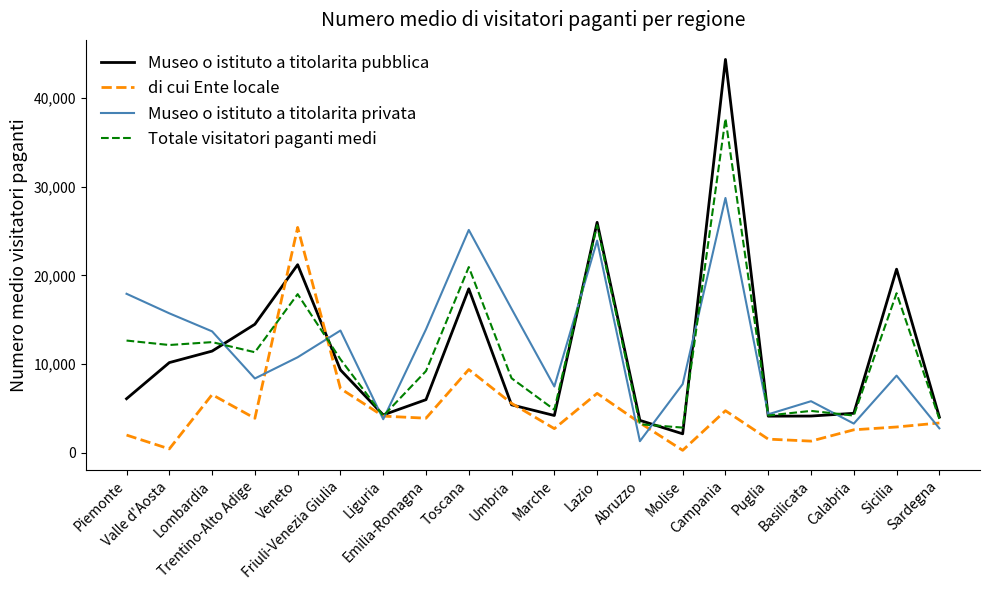

Is this an area chart (filled region under the line)?

No